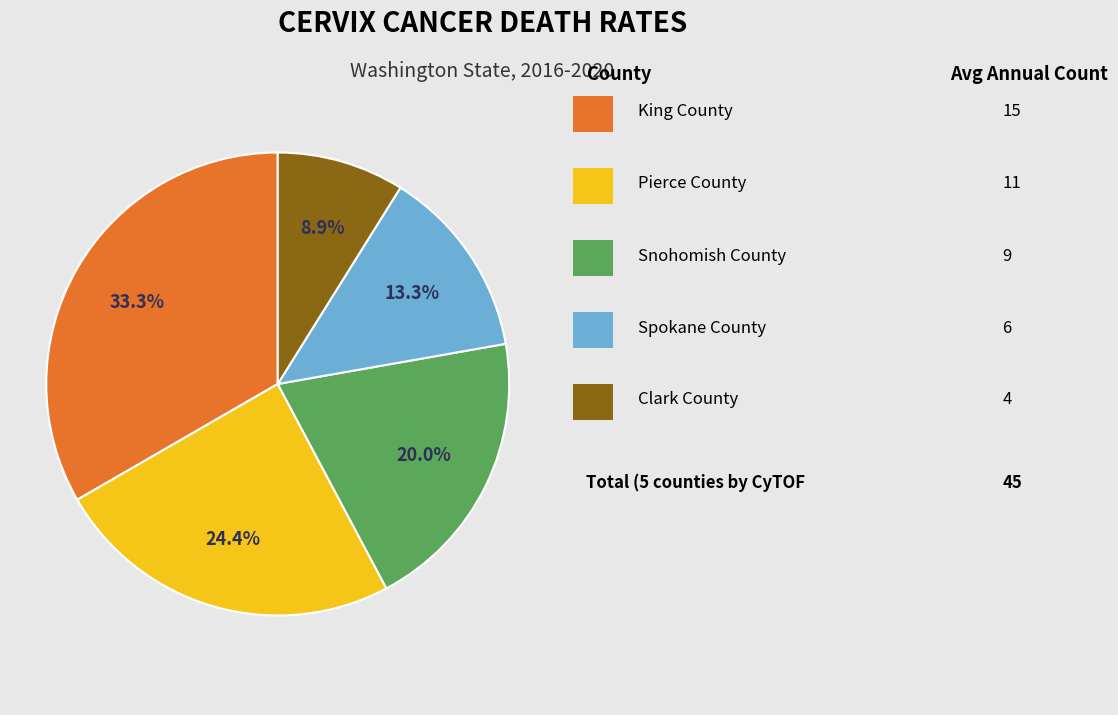

Count the number of slices in the pie.

5